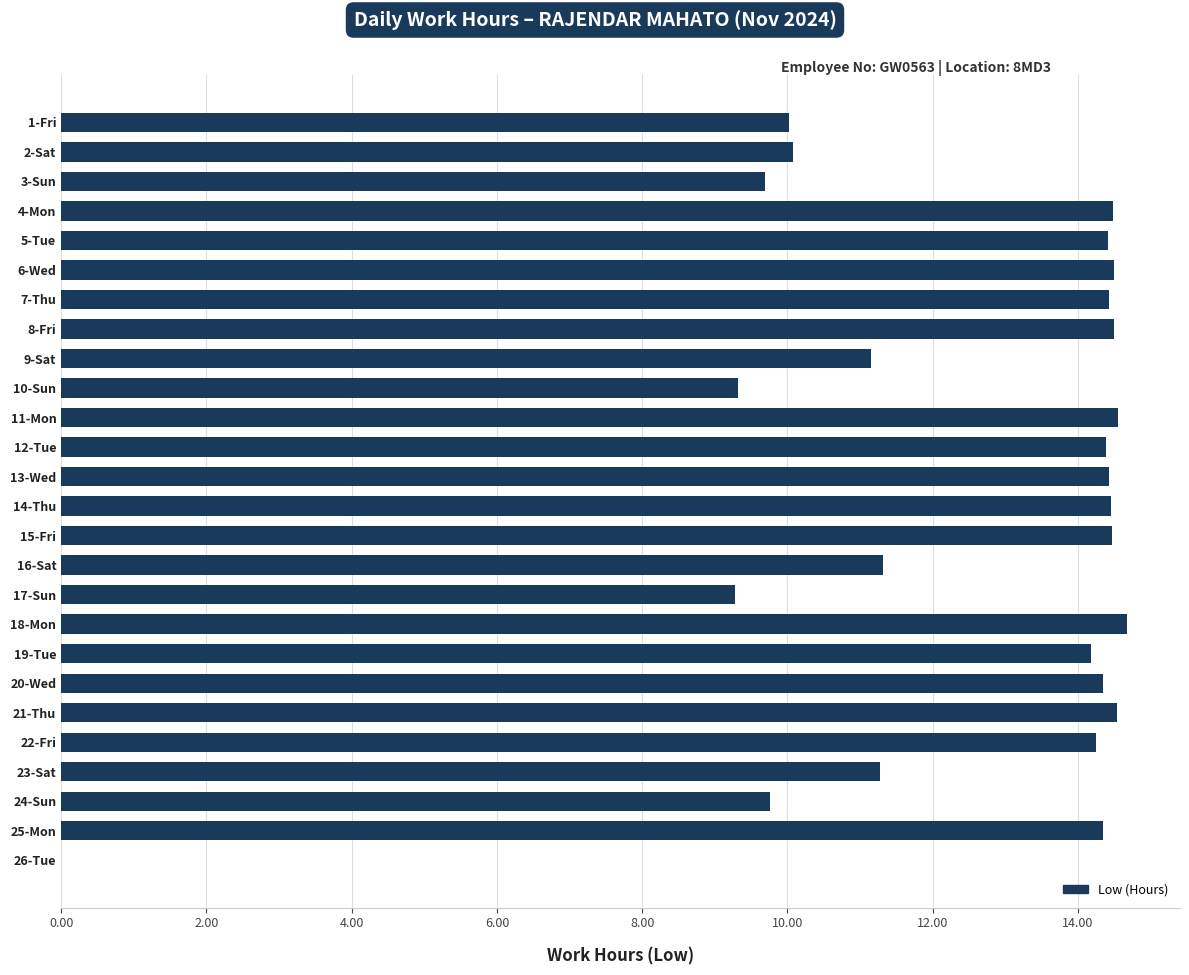

What is the greatest value displayed?

14.7